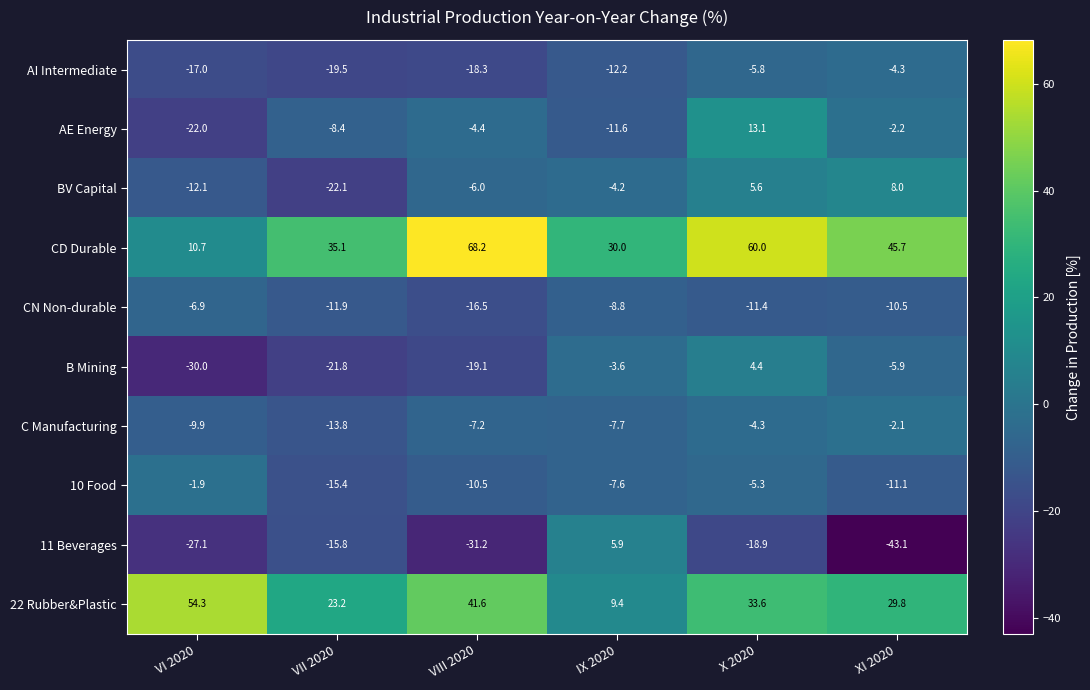

Is it true that B Mining equals -3.6 at IX 2020?

True